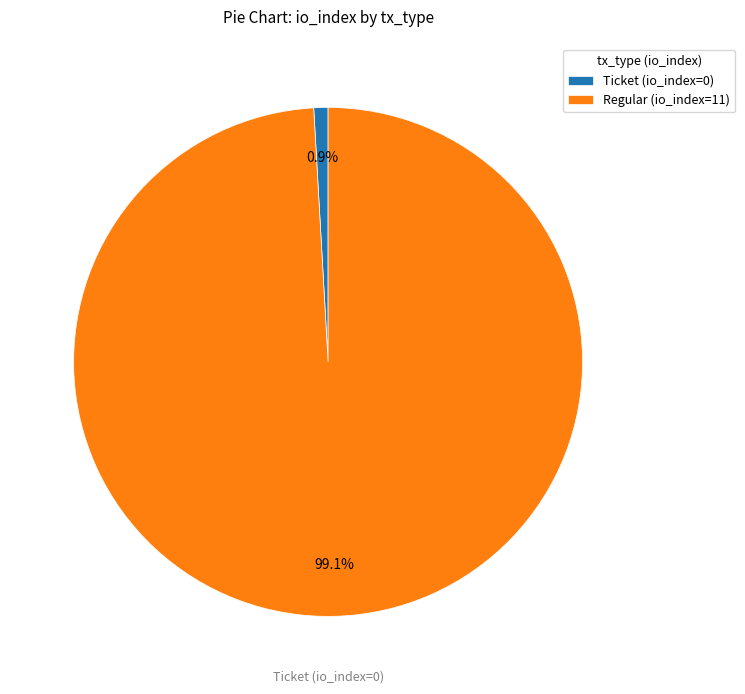

How much of the chart is everything except Ticket (io_index=0)?

99.1%